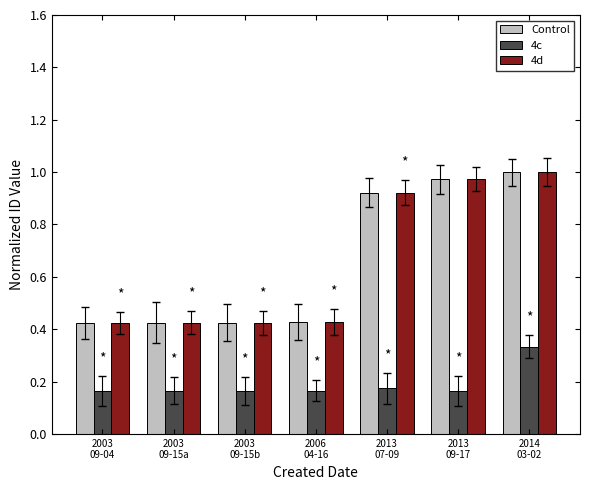

What is the difference between the maximum and minimum values in the 4d series?

0.6